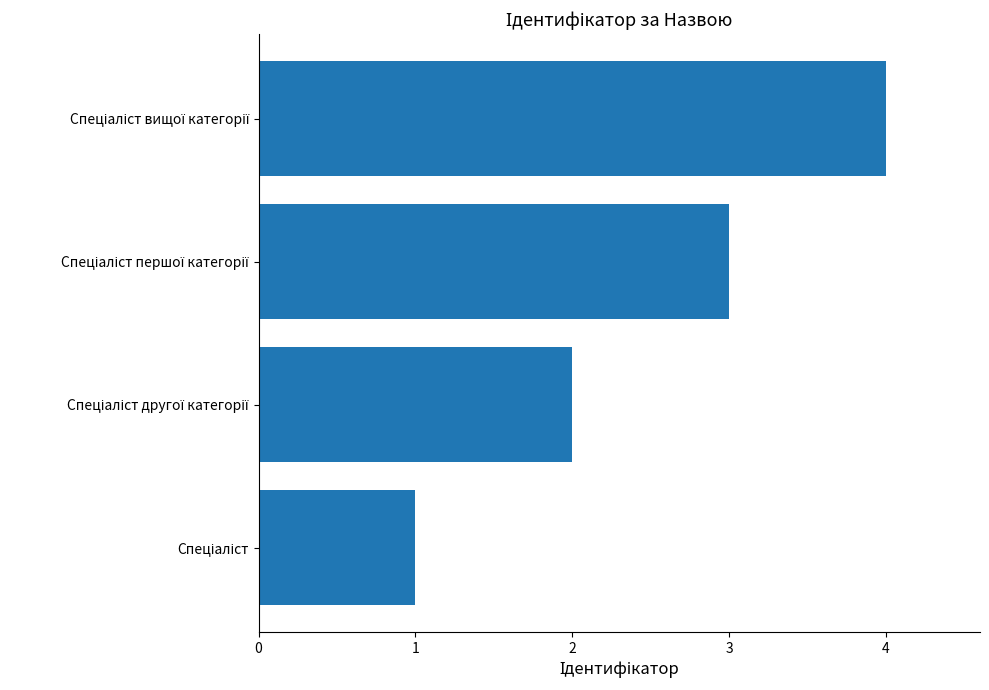

What is the minimum value shown in the chart?

1